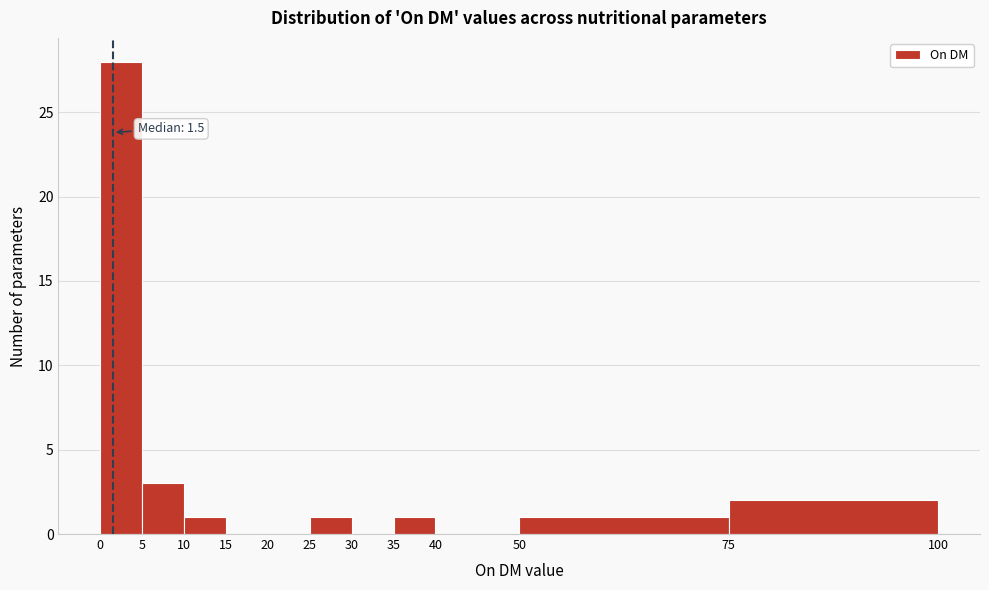

Over which range of the x-axis is the bar tallest?

0 to 5